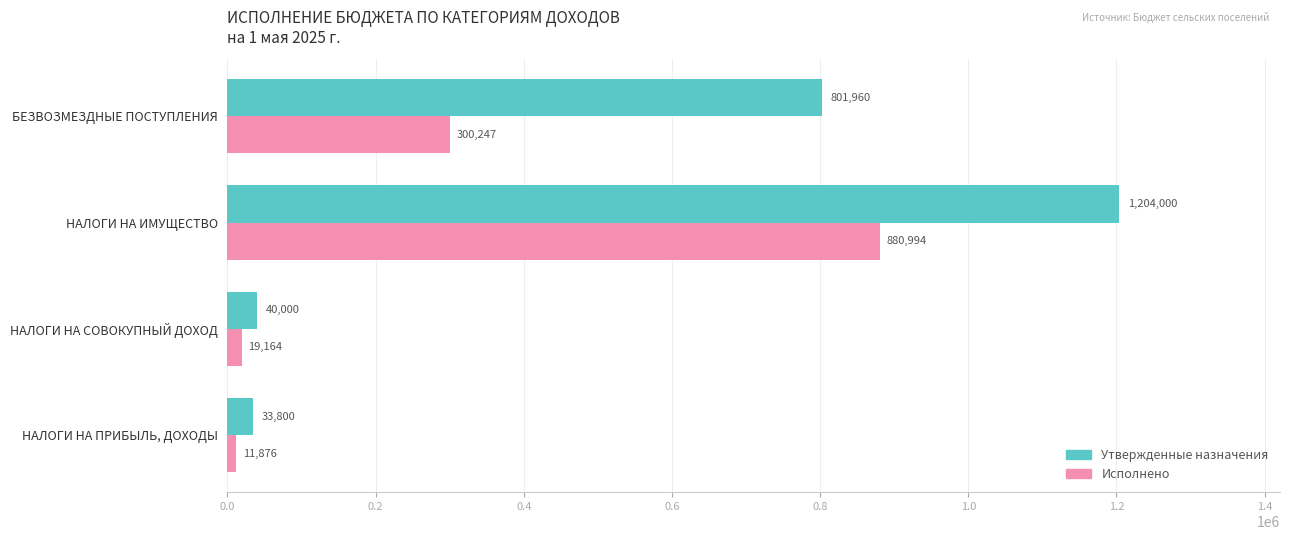

Which series changed the most between НАЛОГИ НА СОВОКУПНЫЙ ДОХОД and НАЛОГИ НА ИМУЩЕСТВО?

Утвержденные назначения